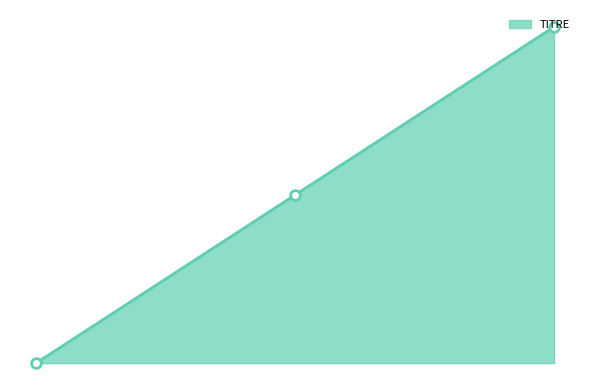

Count the number of categories in the chart.

3